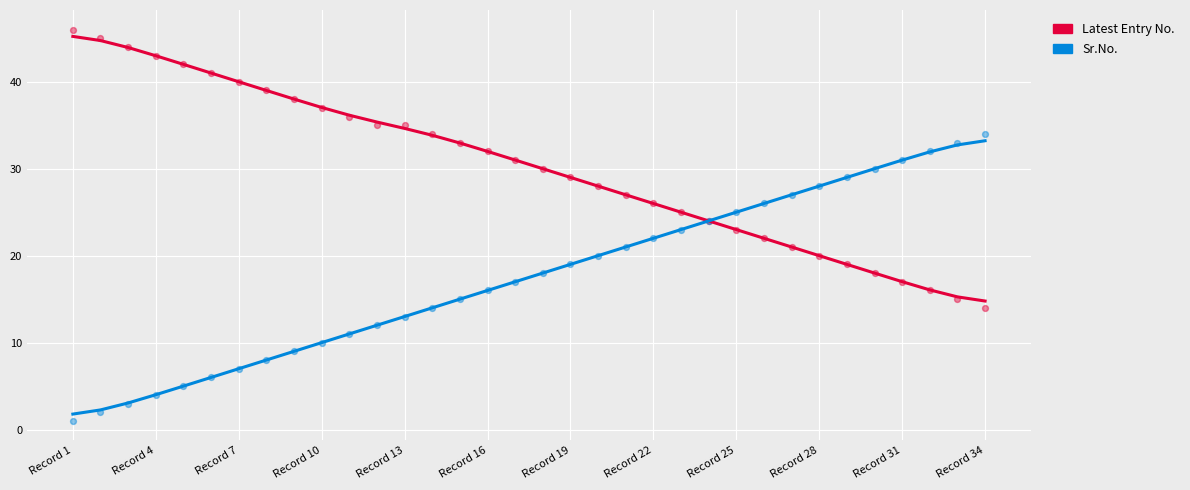

What are all the series names shown in the legend?

Latest Entry No., Sr.No.